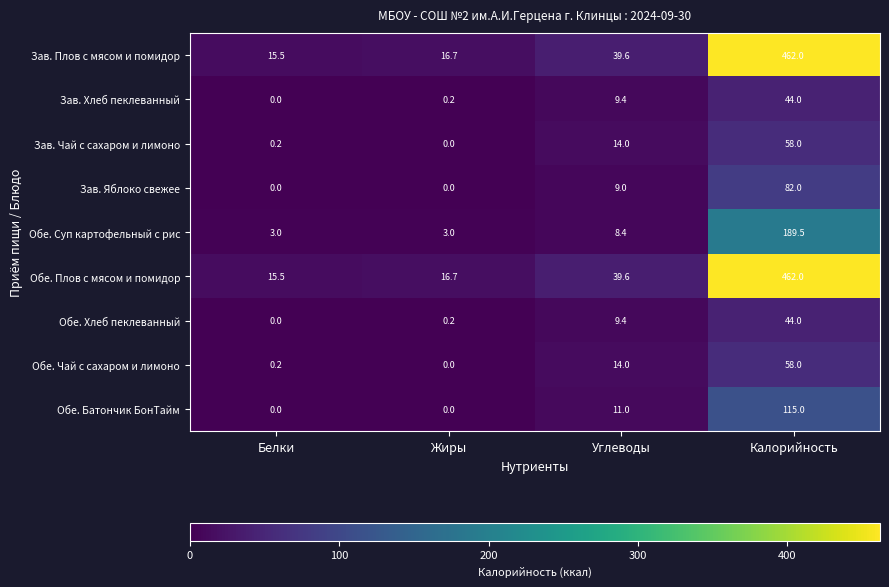

What is the difference between the highest and lowest values at Калорийность?

418.0